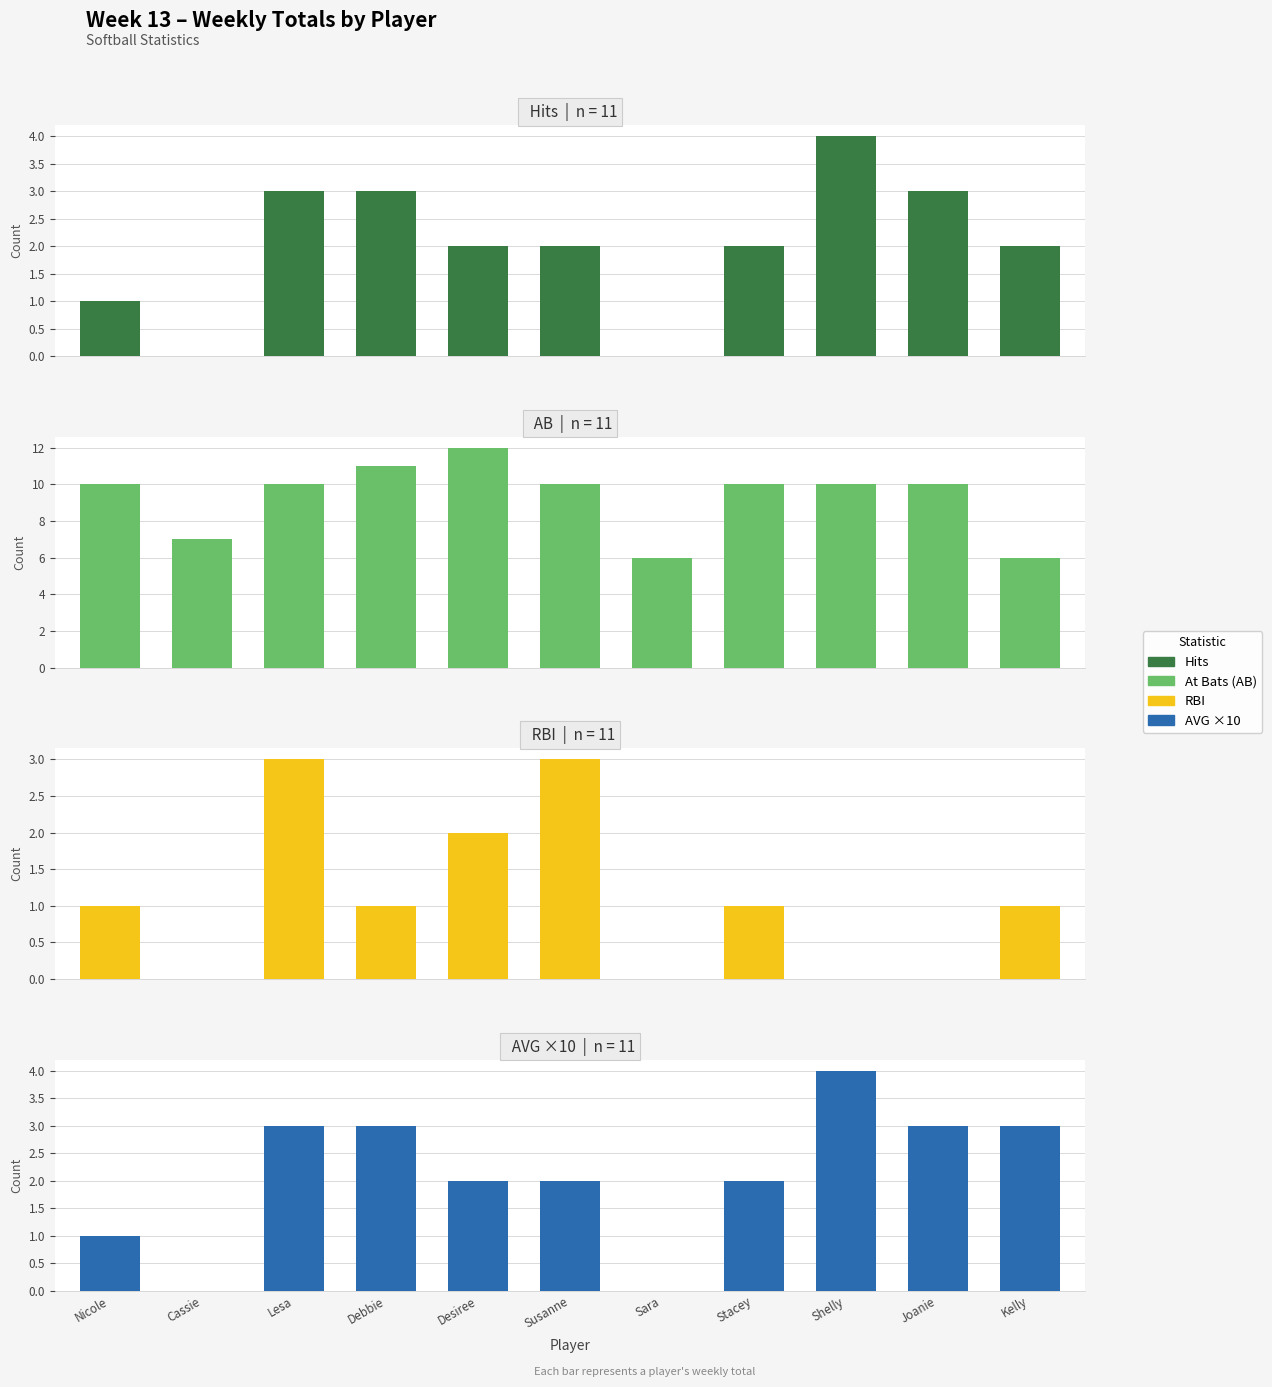

Which category has the lowest value in the Hits series?

Cassie